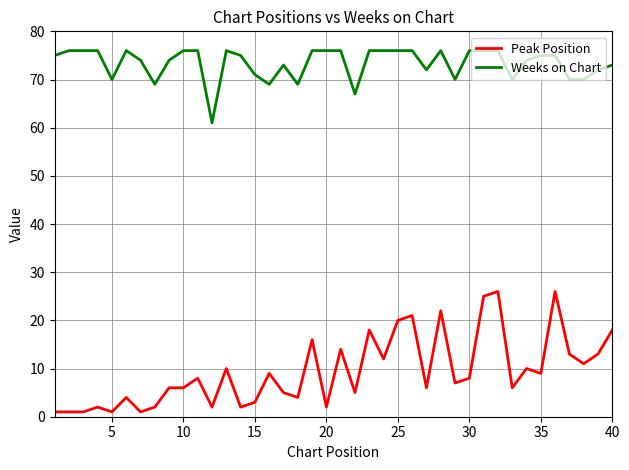

What is the difference between the second highest and second lowest values in the Weeks on Chart series?

9